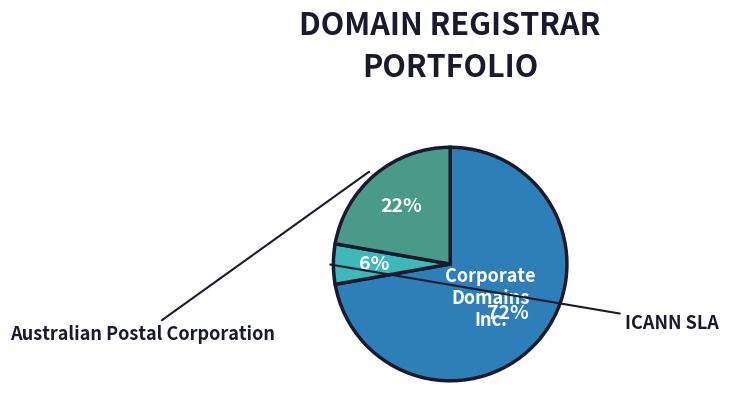

Is there any slice that represents more than half of the pie?

Yes